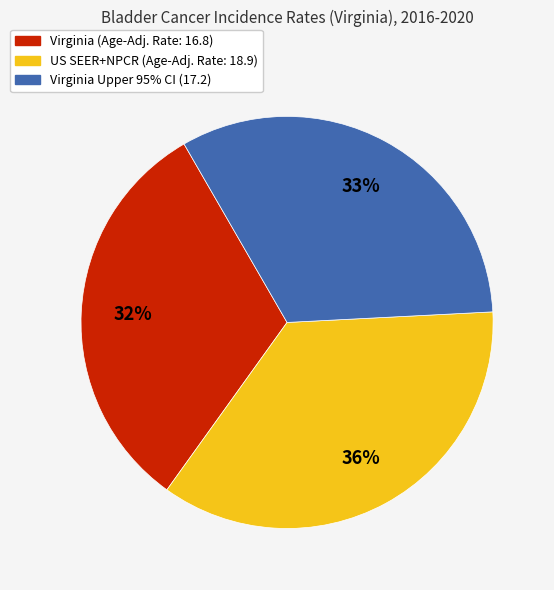

Is there a majority slice in this chart?

No